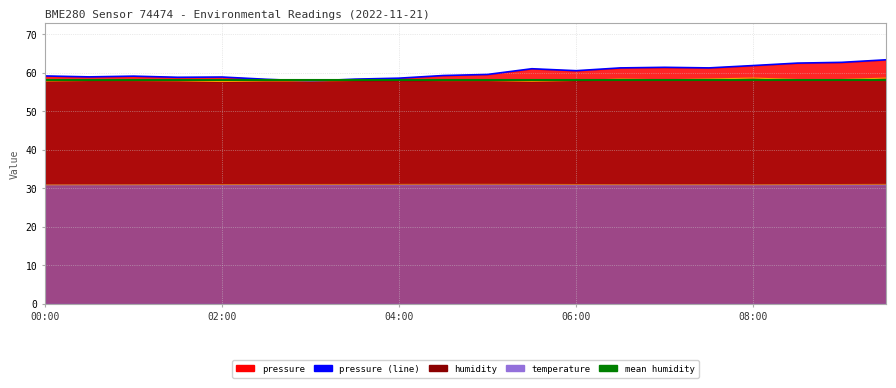

Reading left to right, list all the values displayed in this chart.

pressure: 00:00=59.2	00:30=59.0	01:00=59.2	01:30=58.9	02:00=58.9	02:30=58.4	03:00=57.9	03:30=58.4	04:00=58.7	04:30=59.3	05:00=59.6	05:30=61.1	06:00=60.6	06:30=61.3	07:00=61.5	07:30=61.3	08:00=61.9	08:30=62.6	09:00=62.8	09:30=63.4
temperature: 00:00=30.9	00:30=30.9	01:00=31.0	01:30=31.0	02:00=31.0	02:30=31.0	03:00=31.0	03:30=31.0	04:00=31.1	04:30=31.1	05:00=31.1	05:30=31.1	06:00=31.0	06:30=31.0	07:00=31.0	07:30=31.0	08:00=31.0	08:30=31.0	09:00=31.0	09:30=31.1
humidity: 00:00=57.9	00:30=58.0	01:00=58.0	01:30=58.0	02:00=57.8	02:30=57.9	03:00=57.9	03:30=58.0	04:00=58.1	04:30=58.0	05:00=58.0	05:30=57.9	06:00=58.1	06:30=58.4	07:00=58.2	07:30=58.4	08:00=58.7	08:30=58.3	09:00=58.3	09:30=58.7